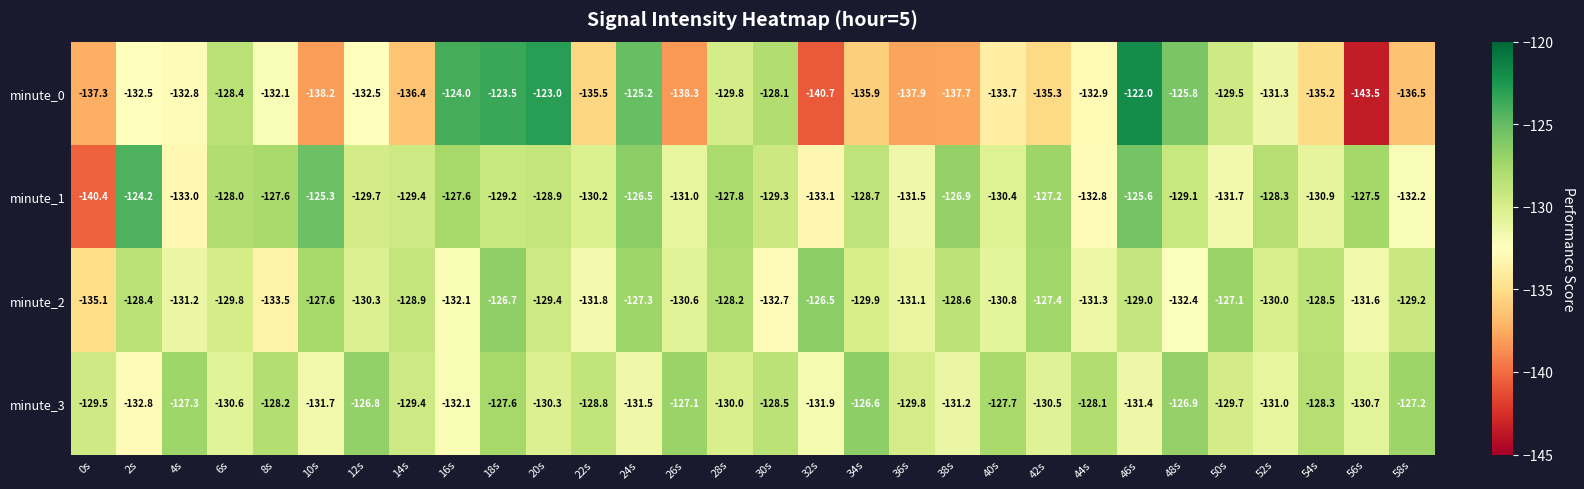

Rank the categories by minute_2 value from highest to lowest.

32s, 18s, 50s, 24s, 42s, 10s, 28s, 2s, 54s, 38s, 14s, 46s, 58s, 20s, 6s, 34s, 52s, 12s, 26s, 40s, 36s, 4s, 44s, 56s, 22s, 16s, 48s, 30s, 8s, 0s